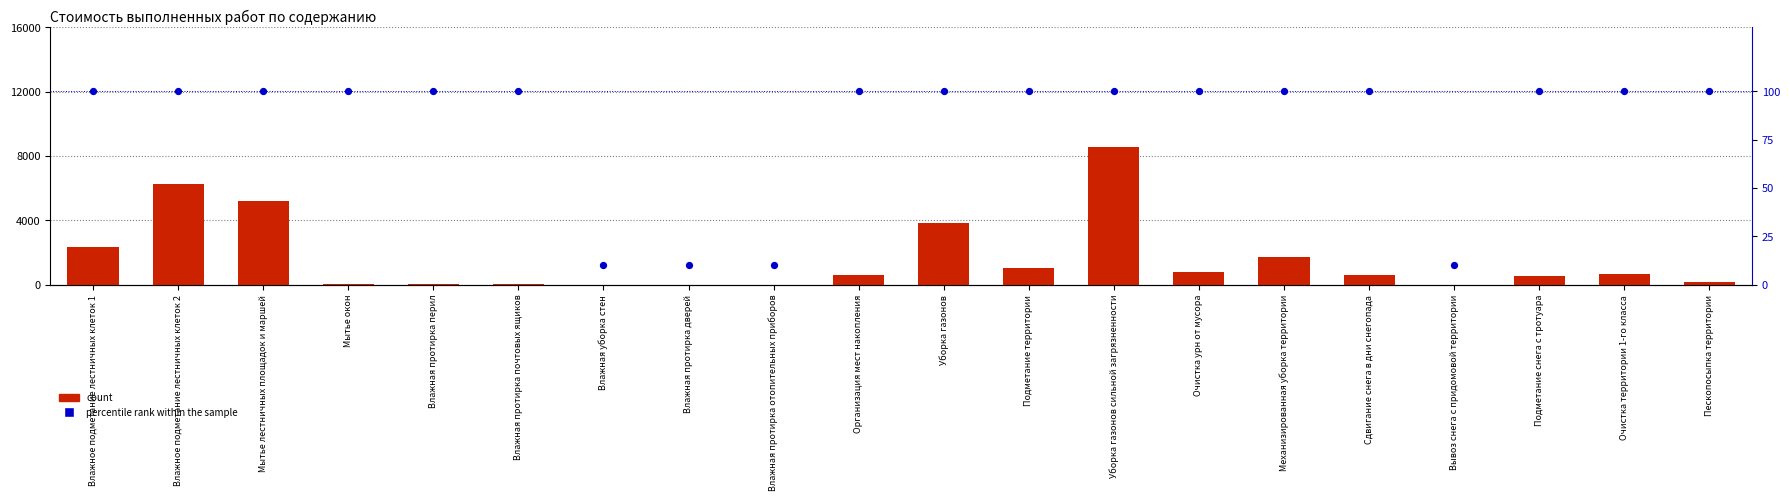

What is the total value across all series at Влажное подметание лестничных клеток 1?

2438.3